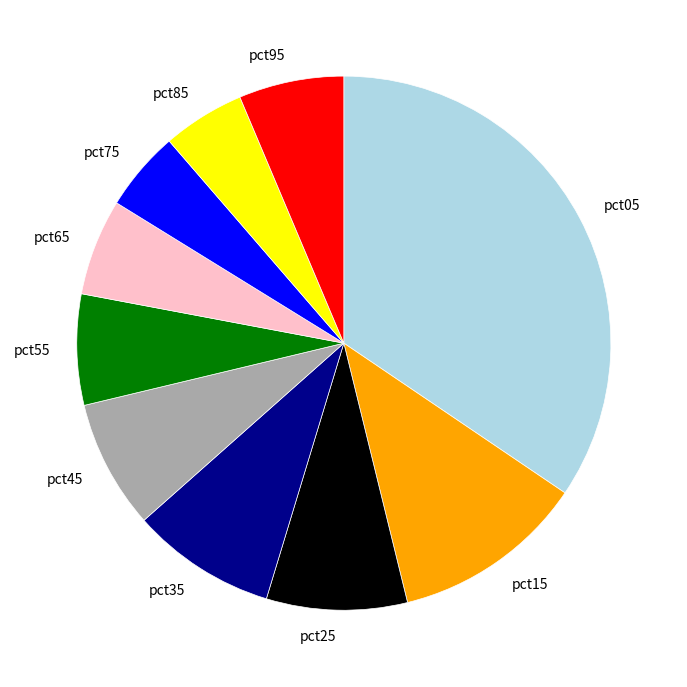

Which has a higher value, pct45 or pct95?

pct45